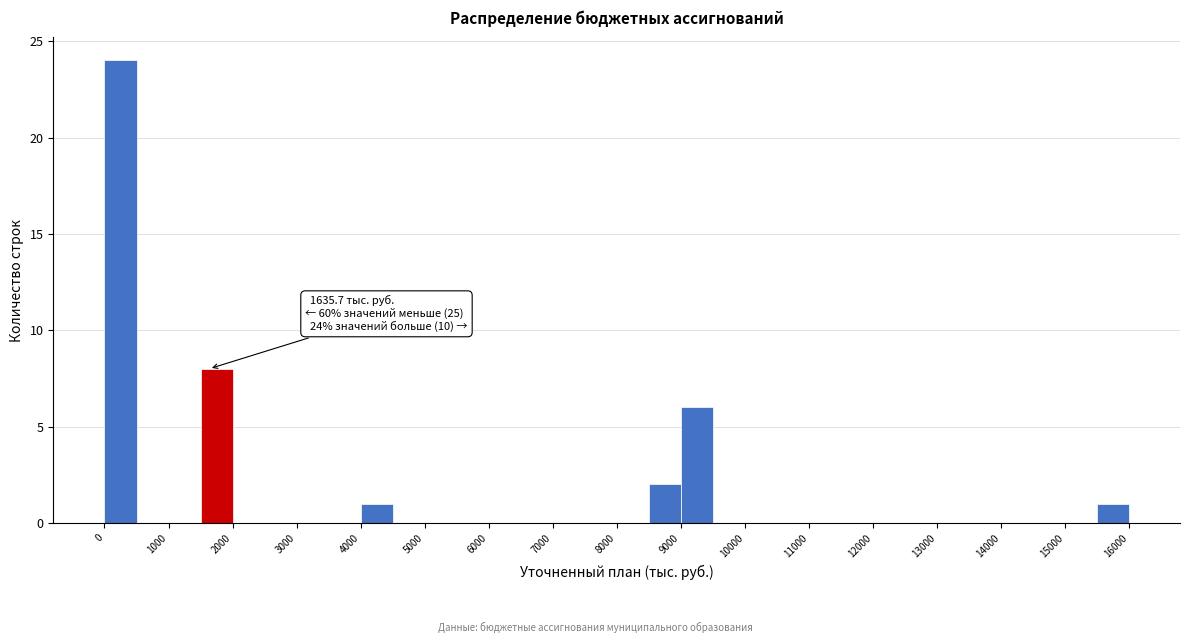

Which range on the x-axis has the tallest bar?

0 to 500